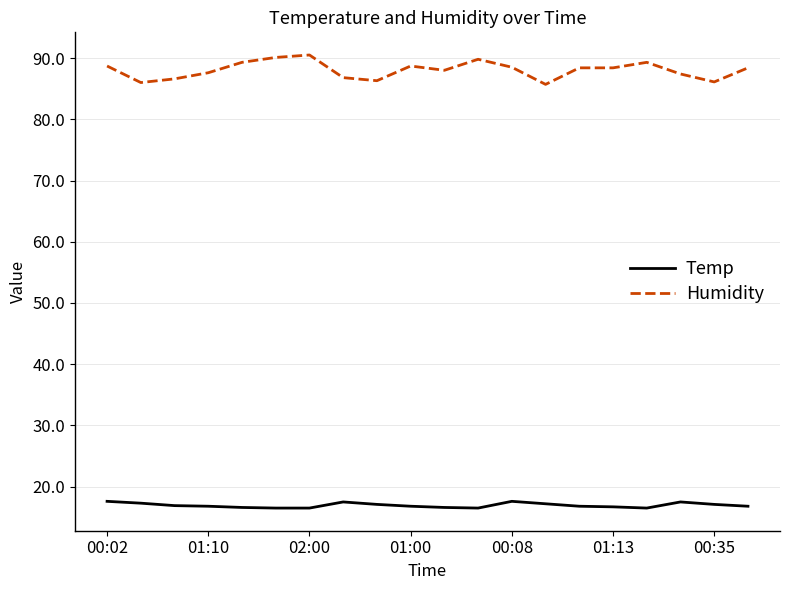

List the series in order of their peak value, highest first.

Humidity, Temp